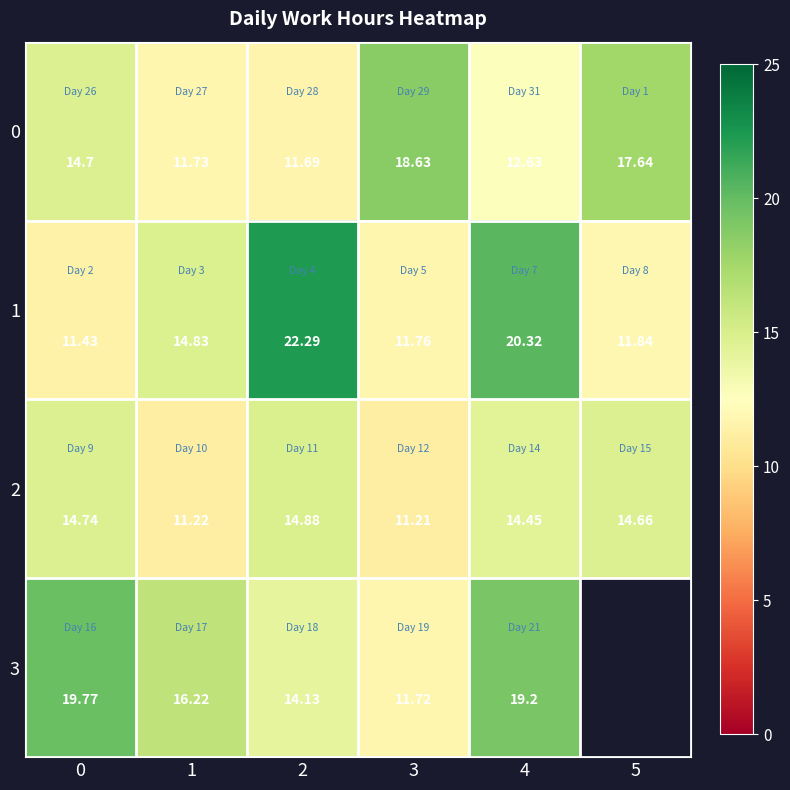

What is the greatest value displayed?

22.3